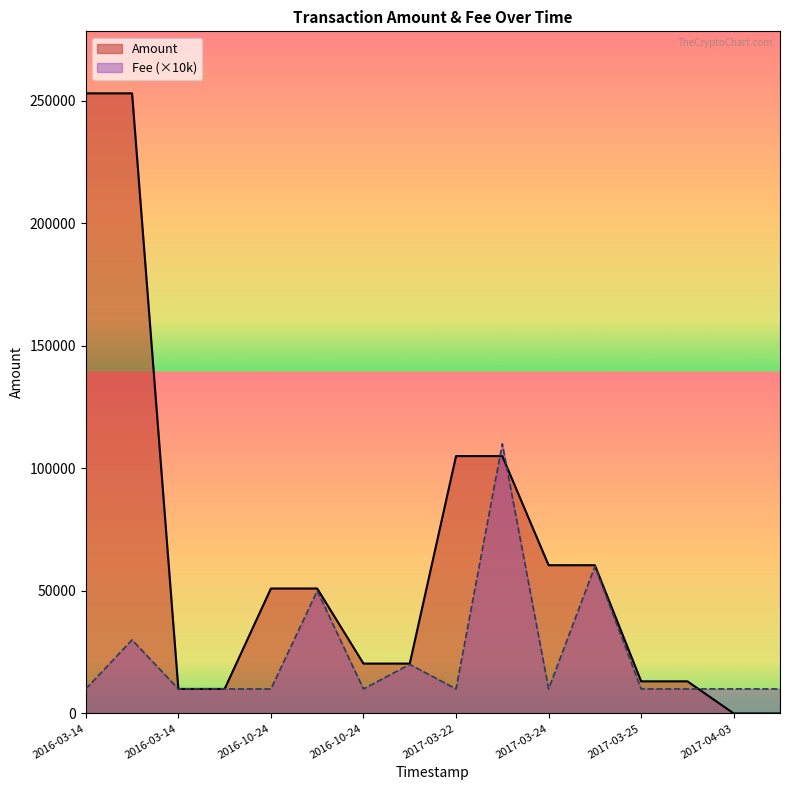

What is the sum of all Fee values?

380001